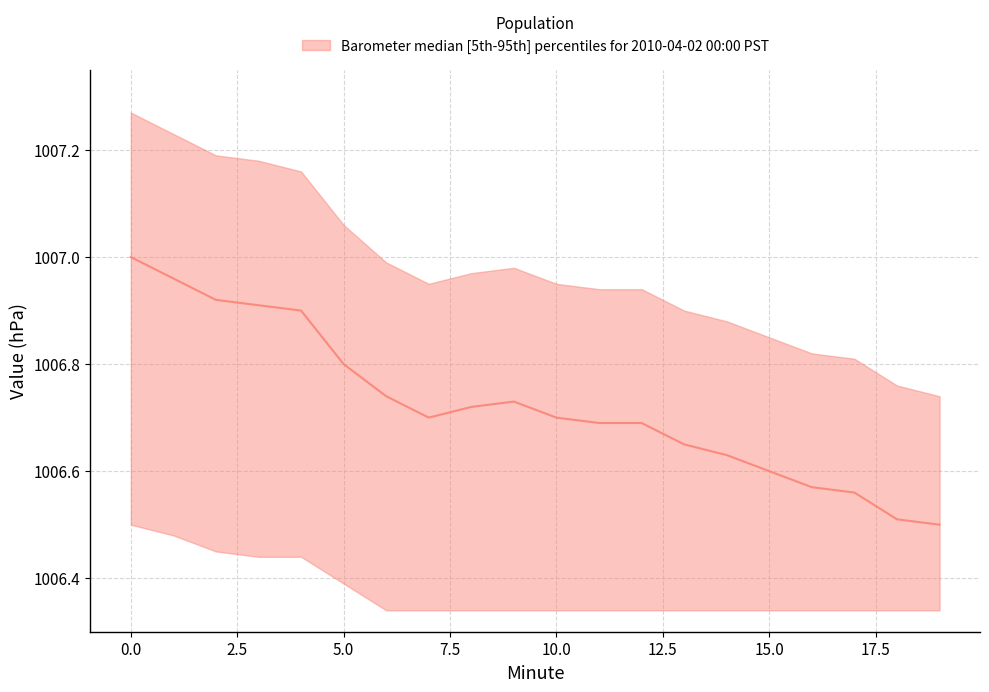

What value does the data have at 12.5?

1006.7